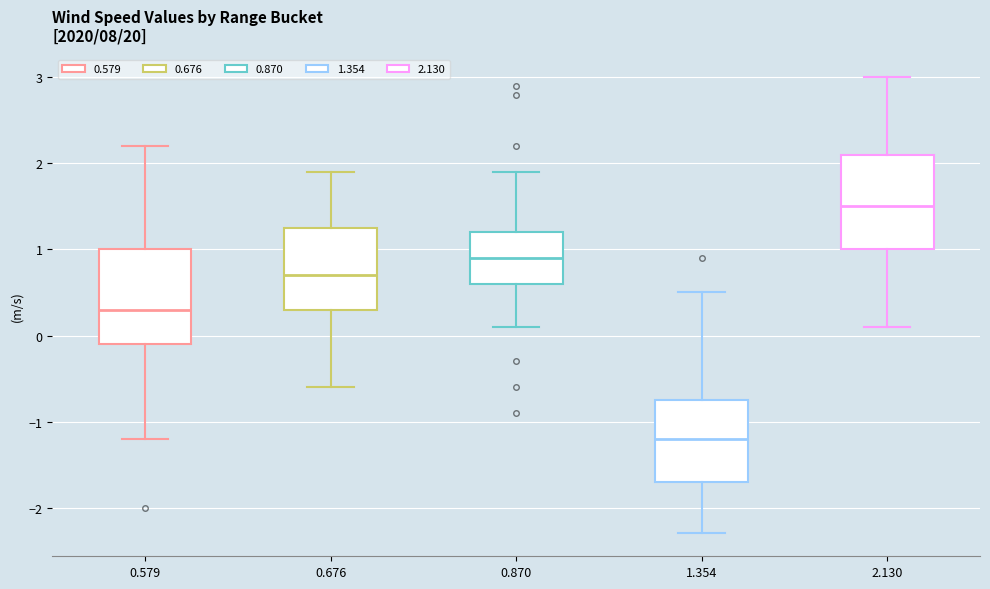

Which box's median line is the lowest?

1.354